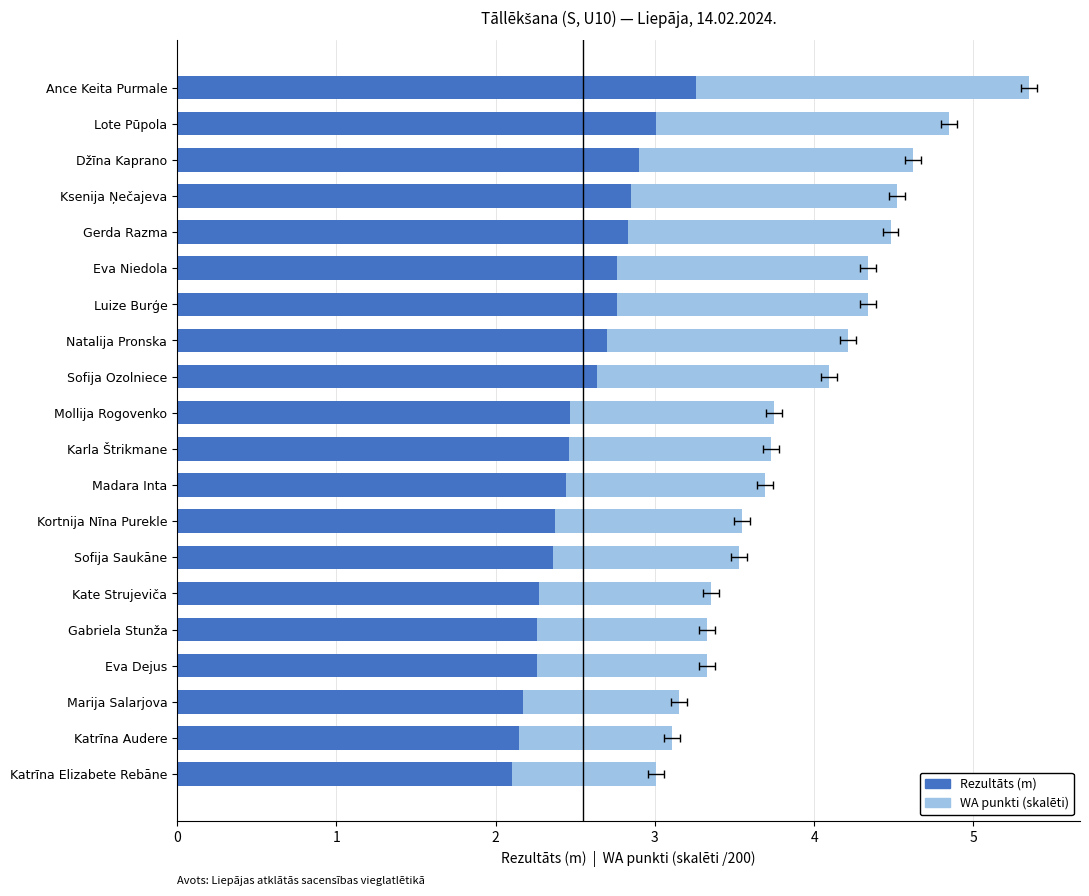

What is the highest value of the Rezultāts (m) series?

3.3